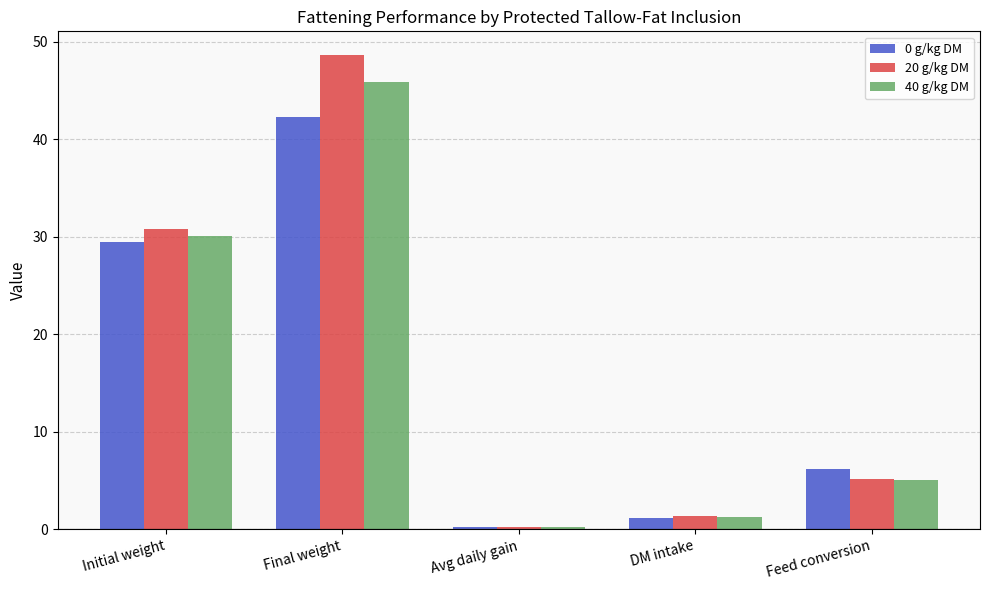

List the labels in order of 0 g/kg DM value, largest first.

Final weight, Initial weight, Feed conversion, DM intake, Avg daily gain